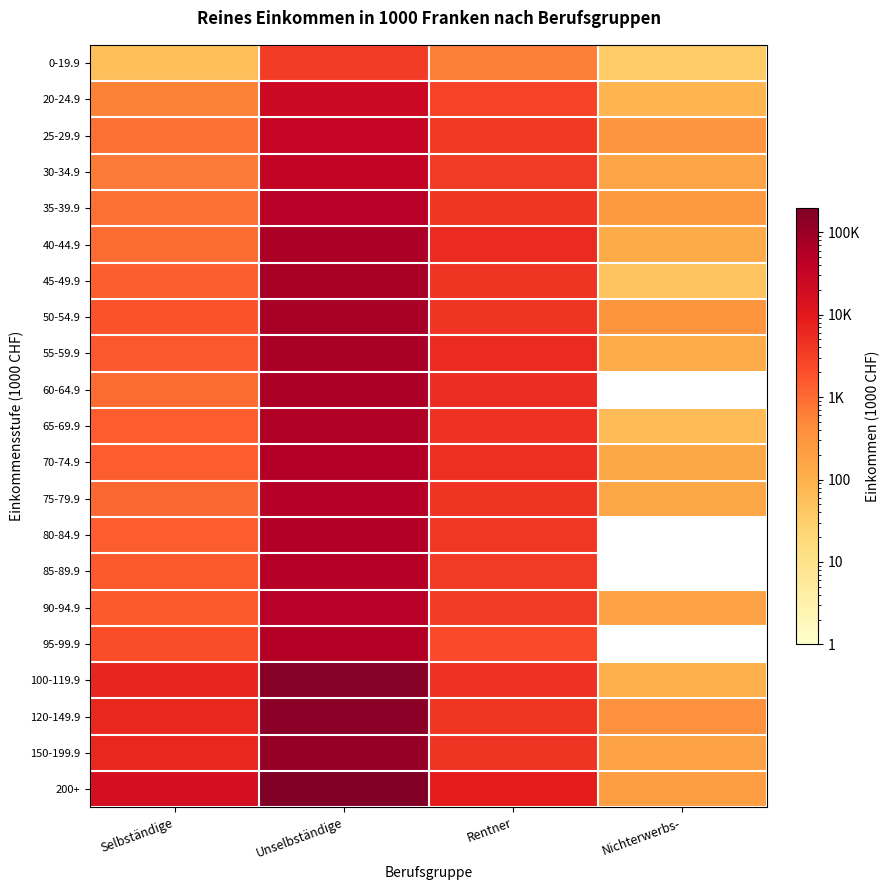

At which category is the sum across all series the highest?

Unselbständige